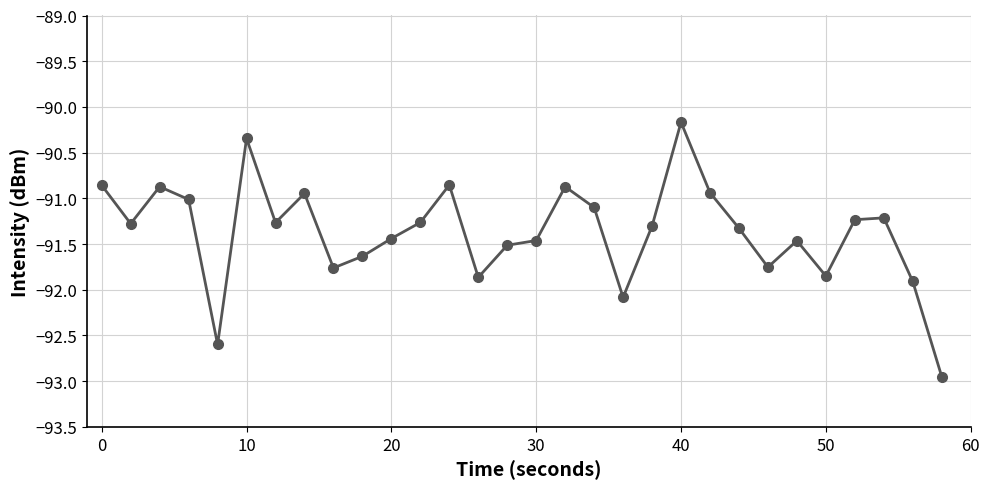

What is the value of the 29th point from the left?

-91.9